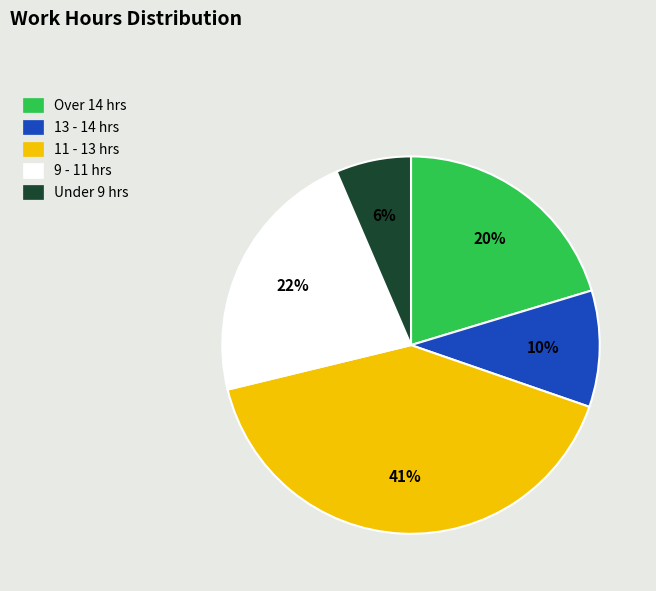

Does any single category account for the majority?

No